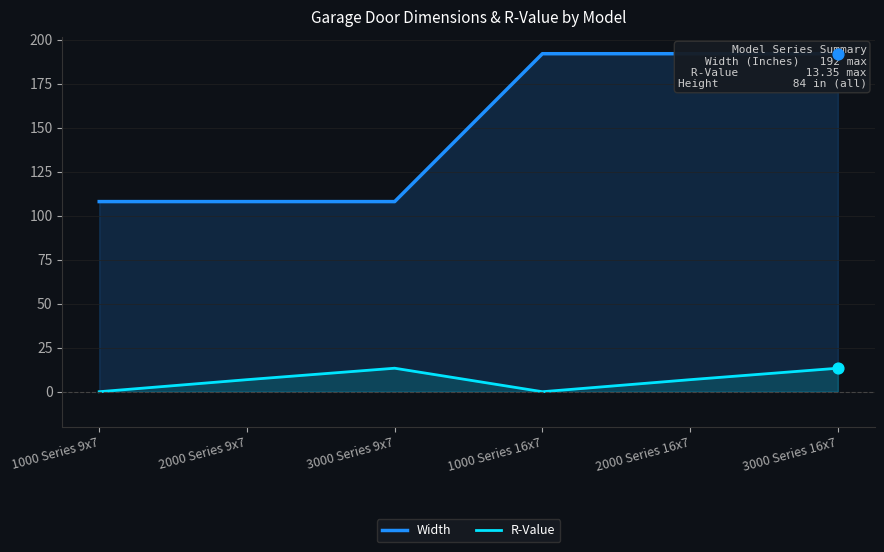

At which category is the sum across all series the highest?

3000 Series 16x7